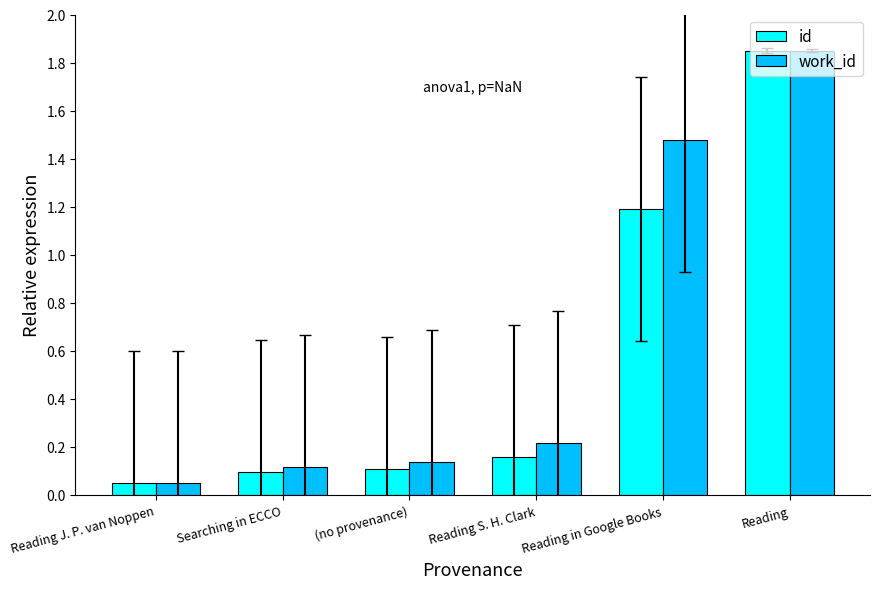

Is the value of work_id at Reading in Google Books greater than the value of id at Reading S. H. Clark?

Yes